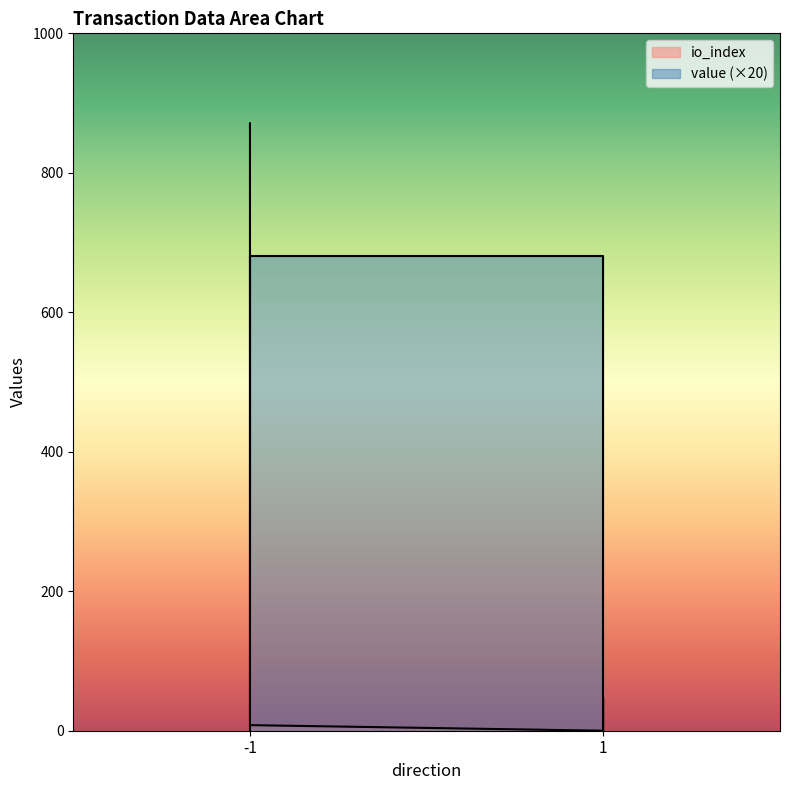

True or false: io_index has a value of 8.0 at -1.

True